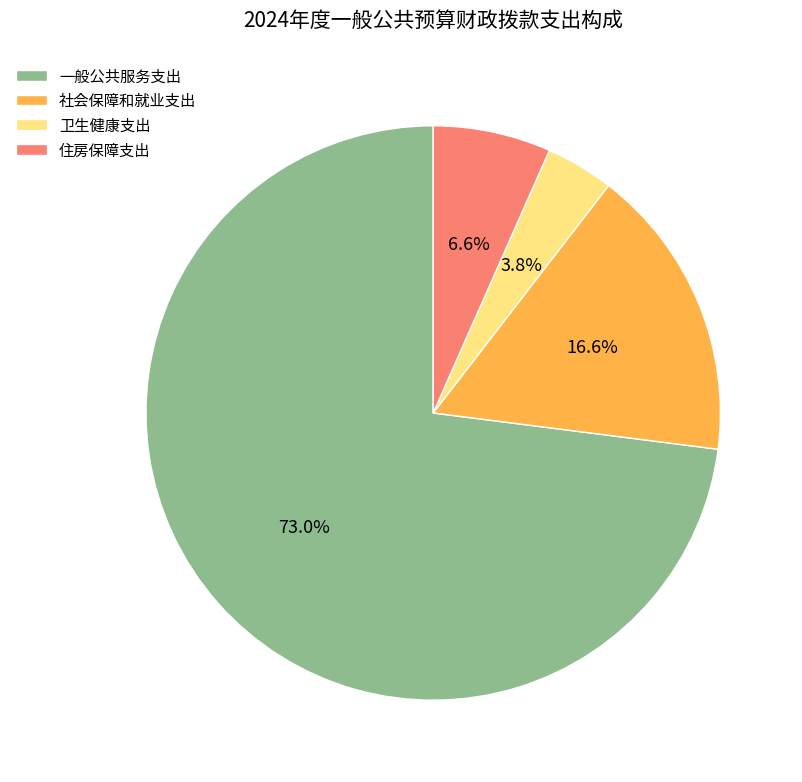

Is it true that 卫生健康支出 is 4% of the pie?

True